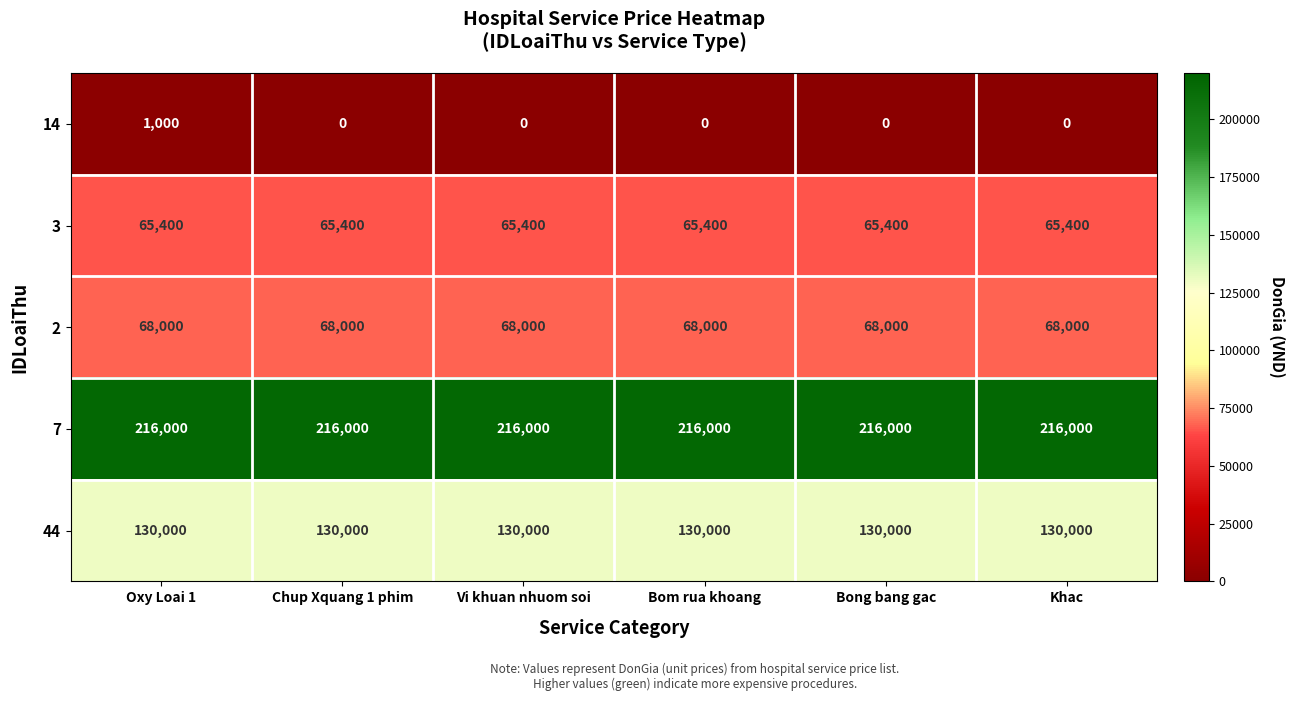

What is the spread (max minus min) of values at Chup Xquang 1 phim?

216000